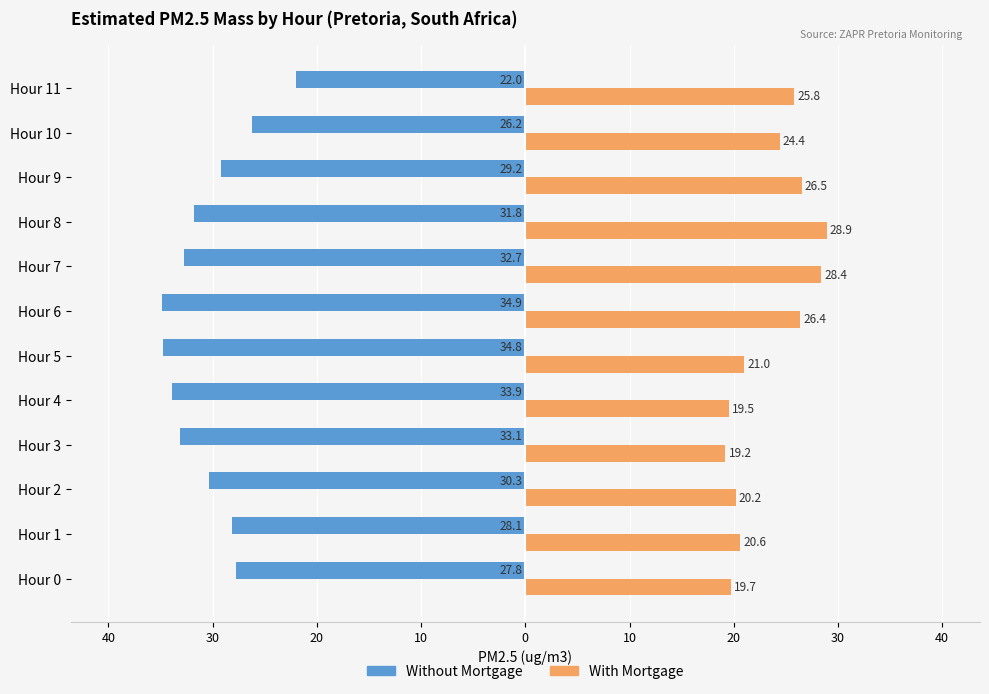

What are all the series names shown in the legend?

Without Mortgage, With Mortgage